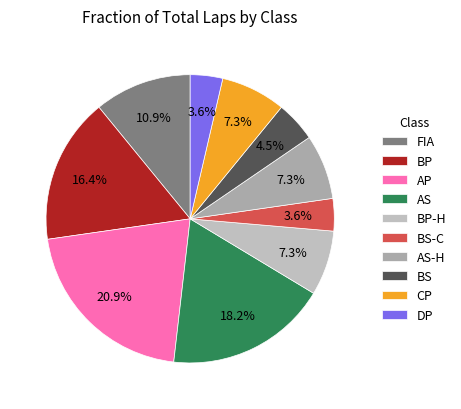

To the nearest percent, what is the combined percentage of BP and AP?

37%